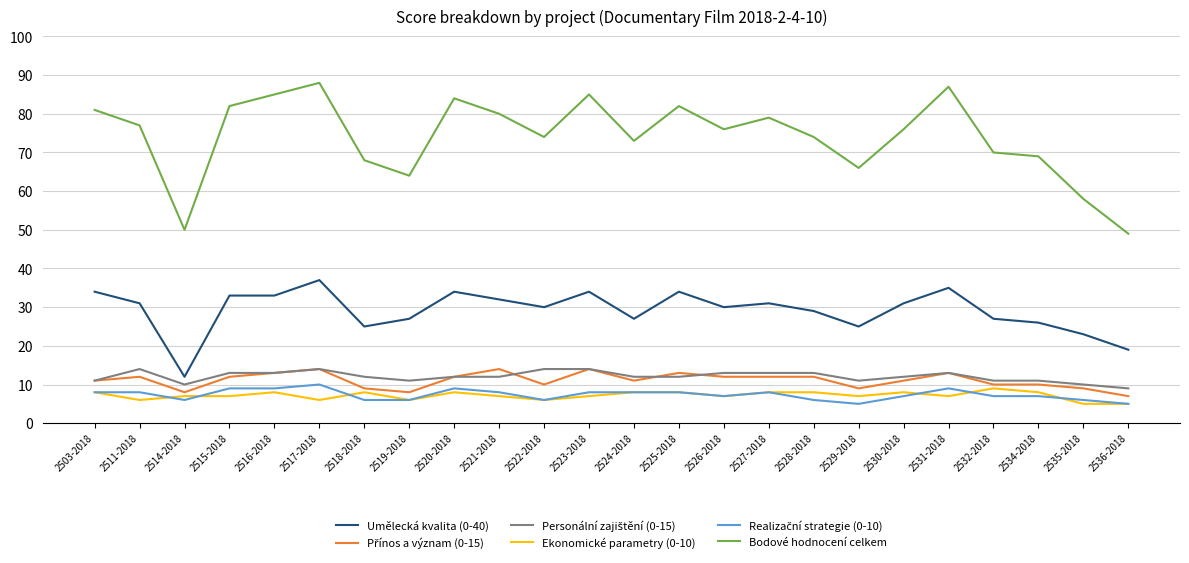

What is the approximate value of Umělecká kvalita (0-40) at 2528-2018, to the nearest 10?

30